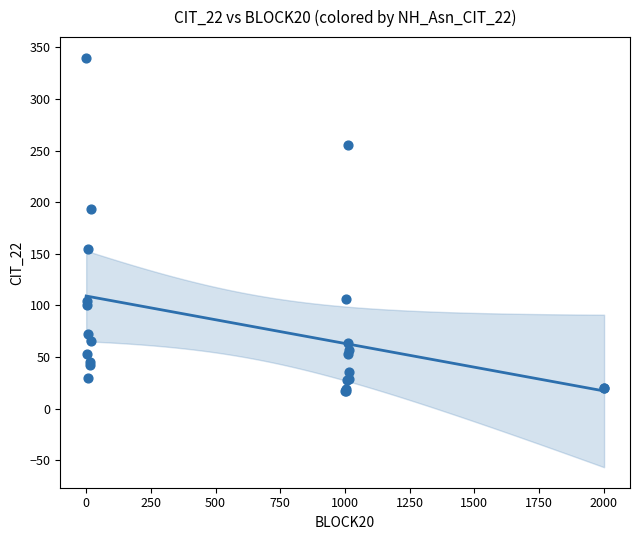

What Y value in the scatter plot is closest to 178?

193